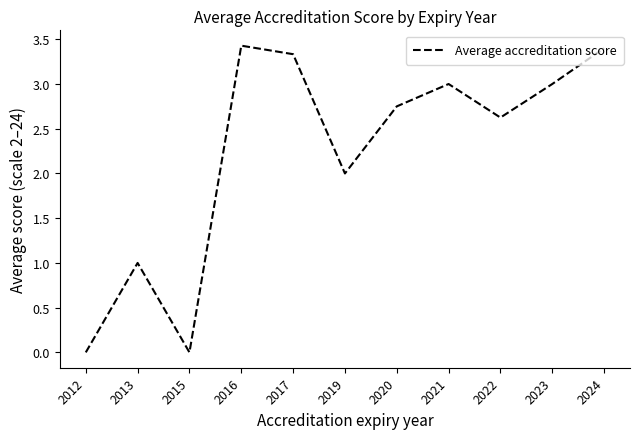

What value does the data have at 2023?

3.0